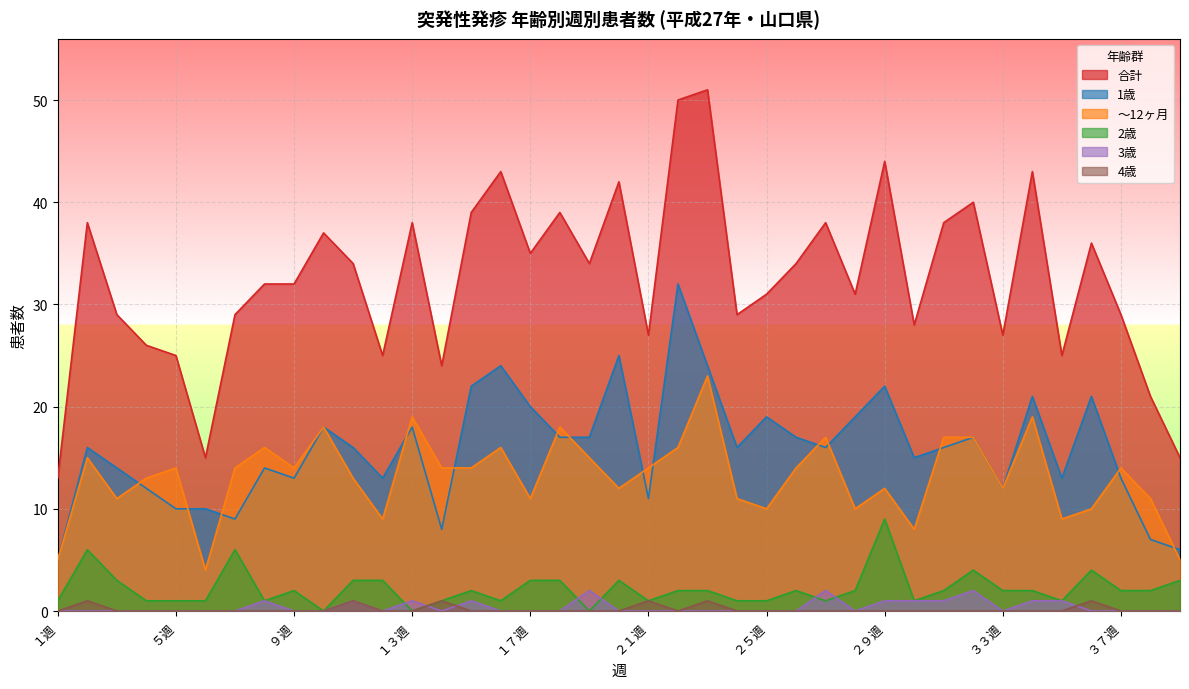

How many data points in 4歳 are above 0?

6